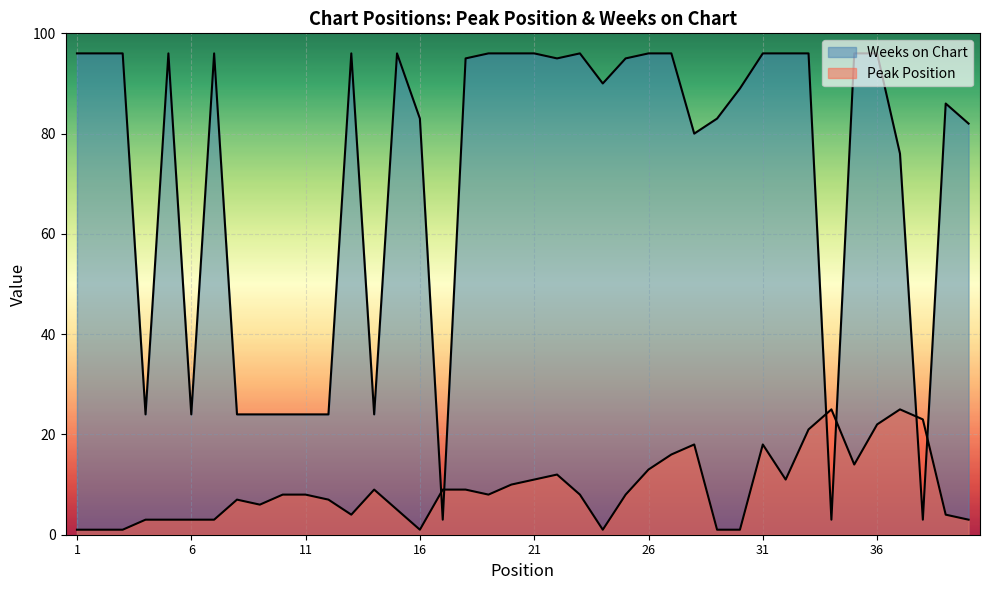

What is the minimum value shown in the chart?

1